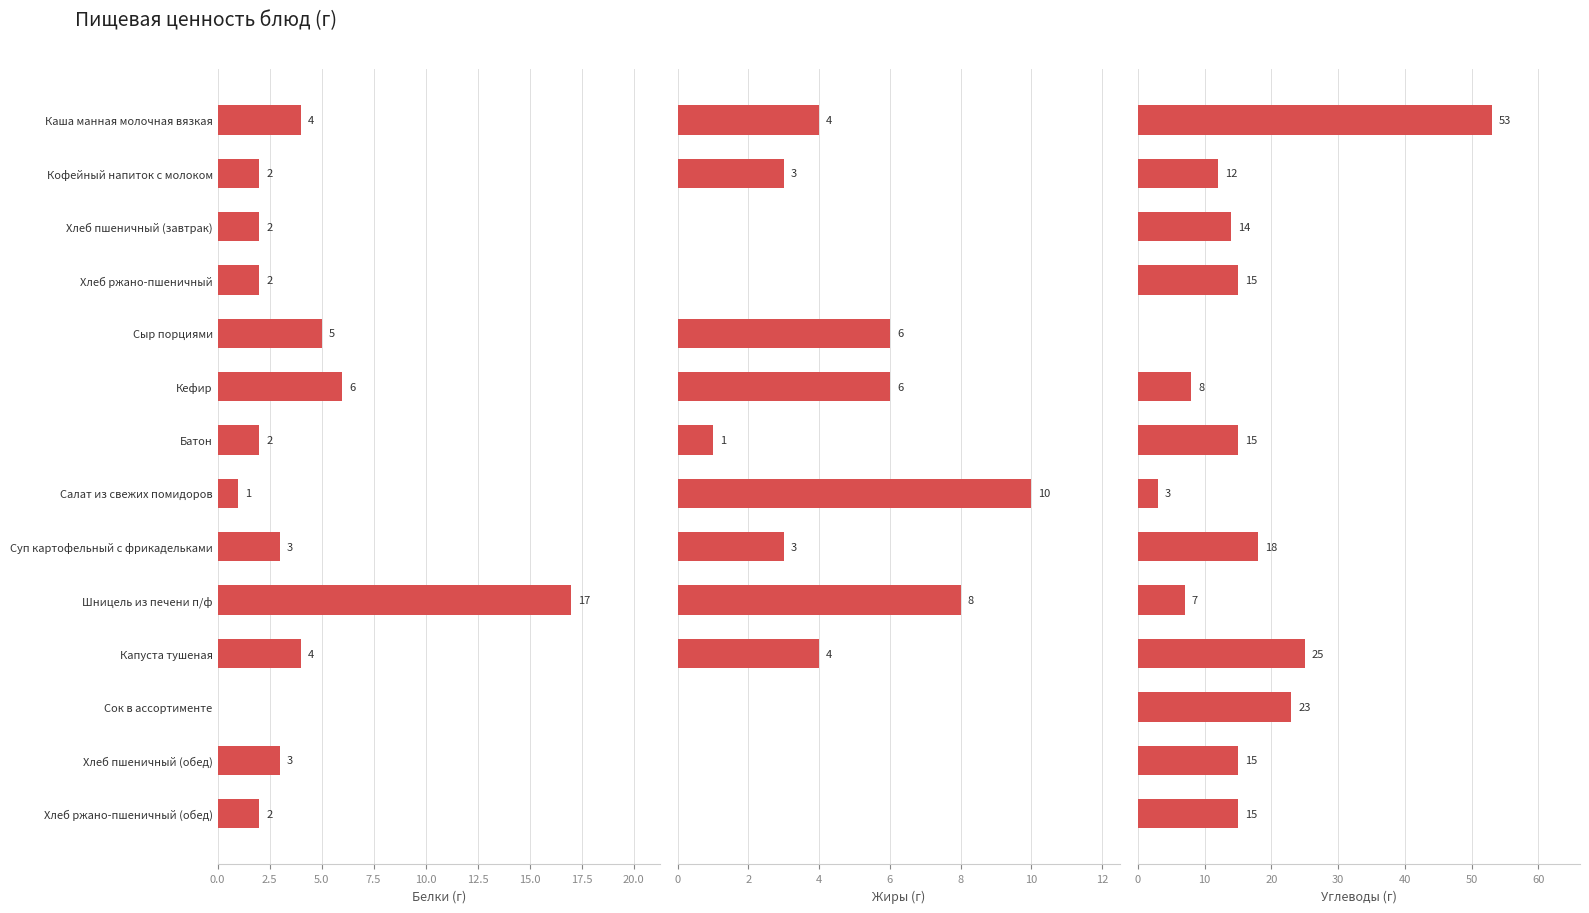

The Белки (г) series shows 1 at Капуста тушеная. True or false?

False